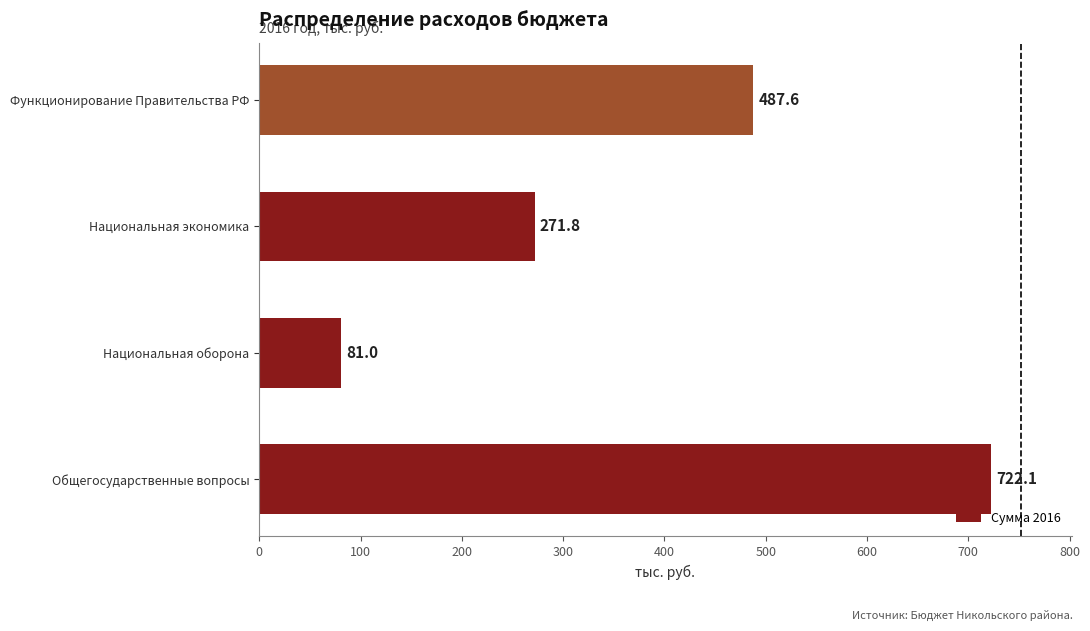

What is the change in value from Общегосударственные вопросы to Функционирование Правительства РФ?

-234.5